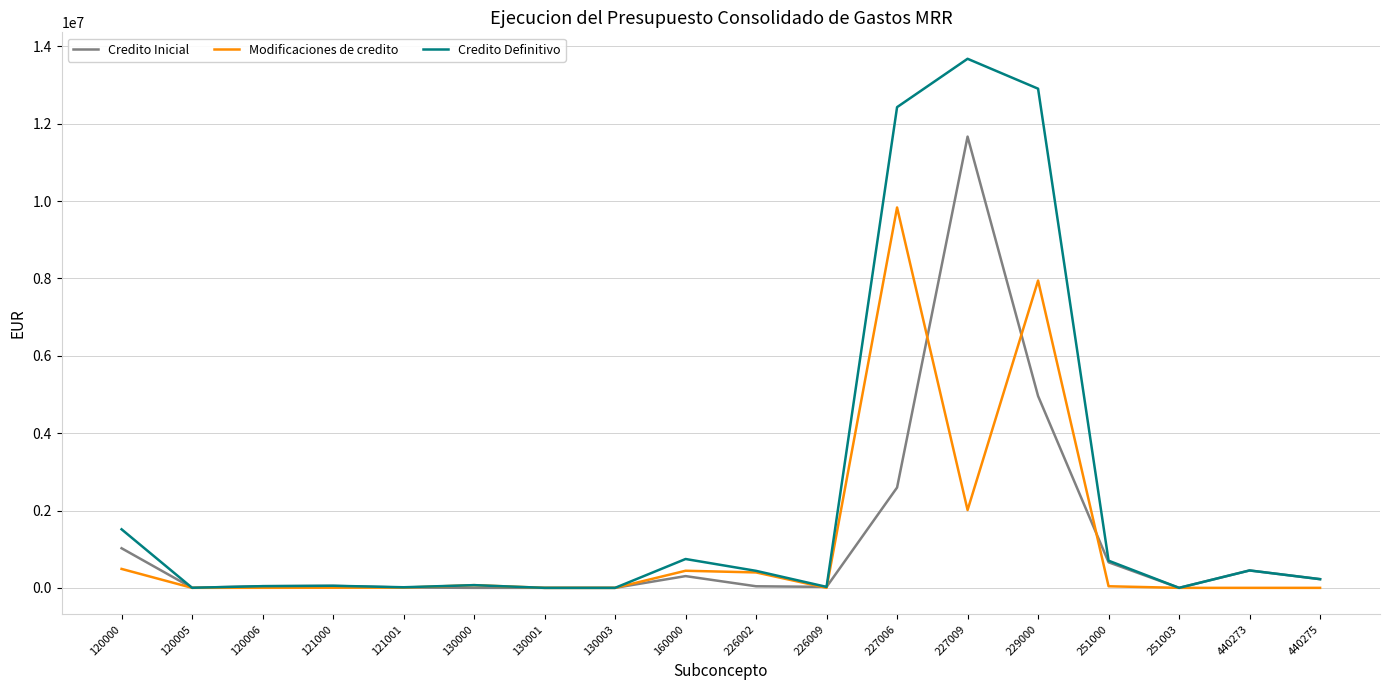

What is the sum of the Modificaciones de credito values at 120000 and 120006?

491478.2